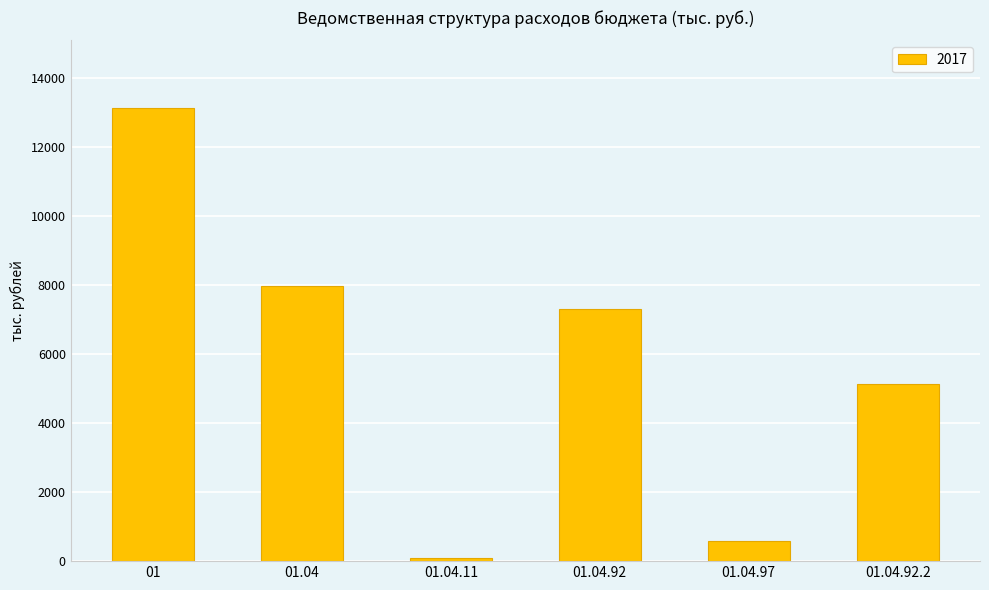

What is the value of the 2nd bar from the left?

7979.3